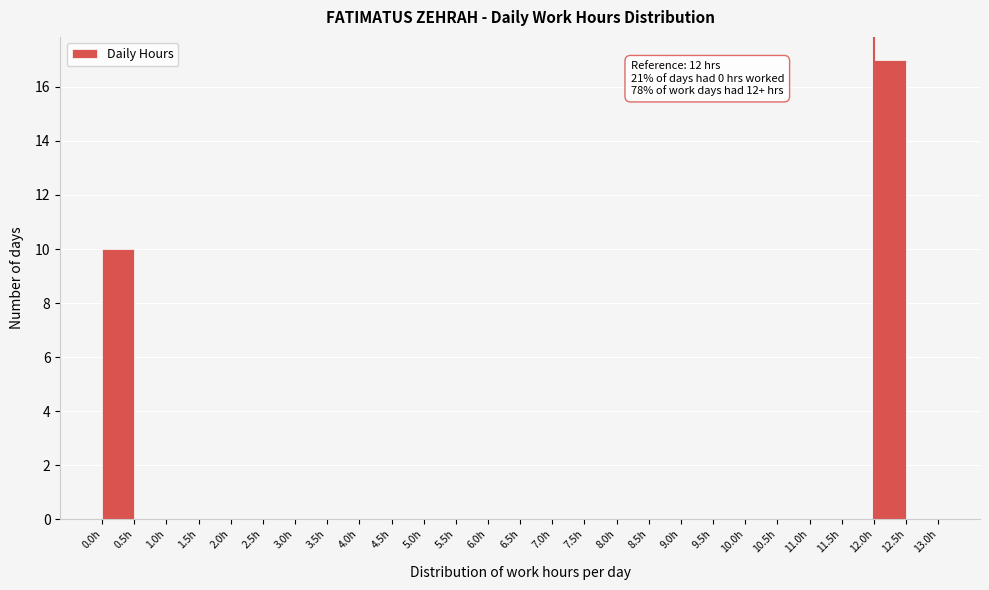

Which range on the x-axis has the tallest bar?

12.0 to 12.5